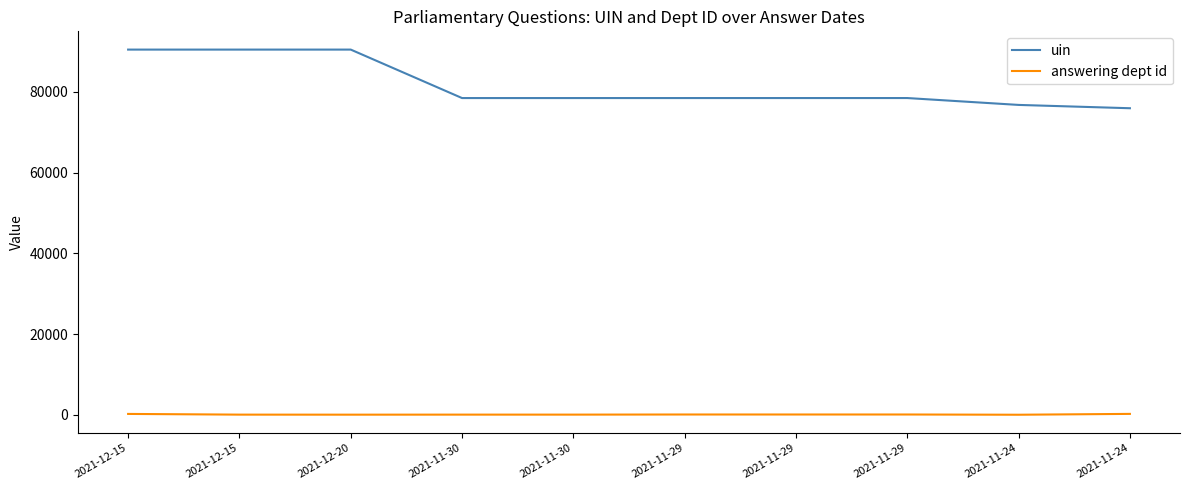

Does the chart have visible grid lines?

No